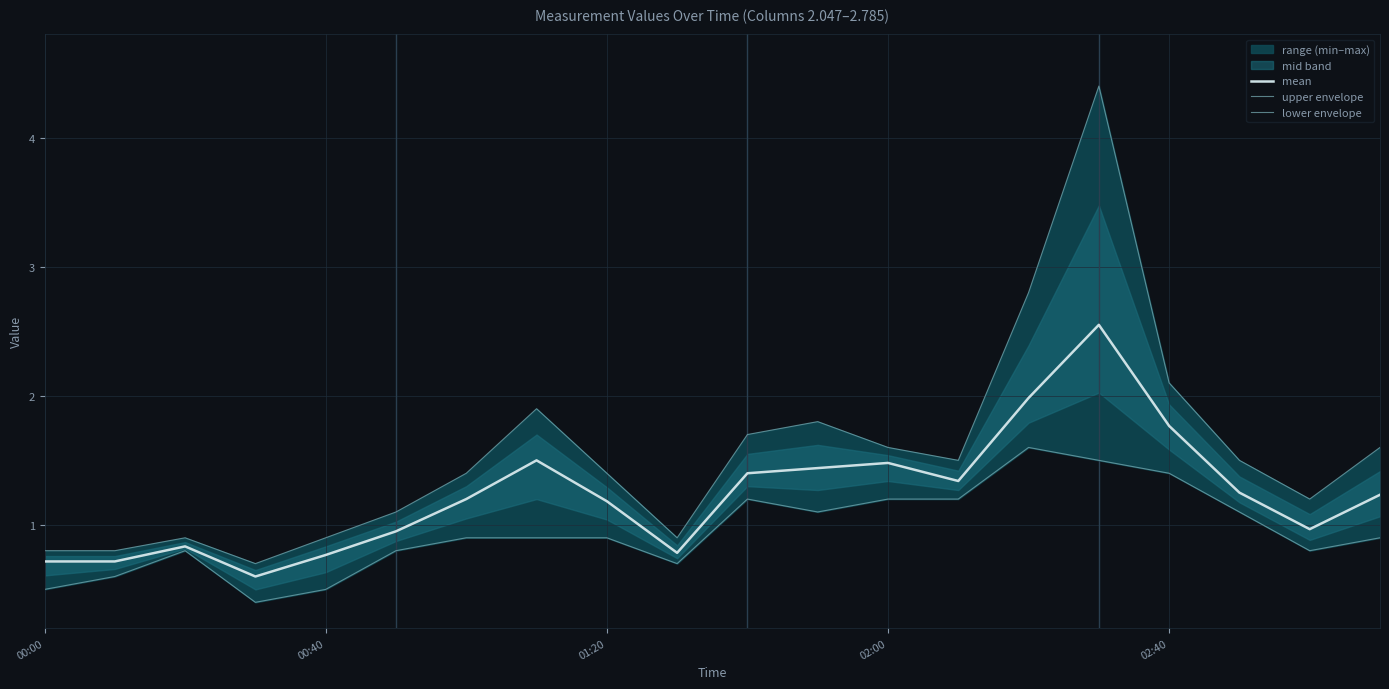

What is the spread (max minus min) of values at 11?

0.7